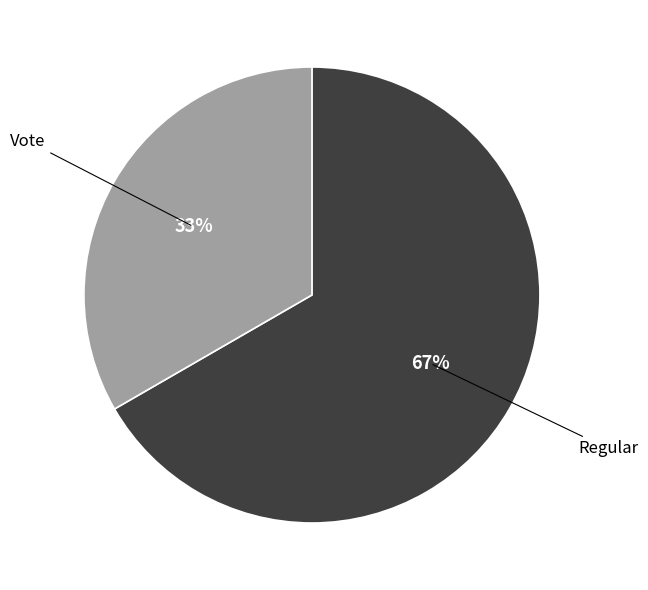

How many slices are in this pie chart?

2